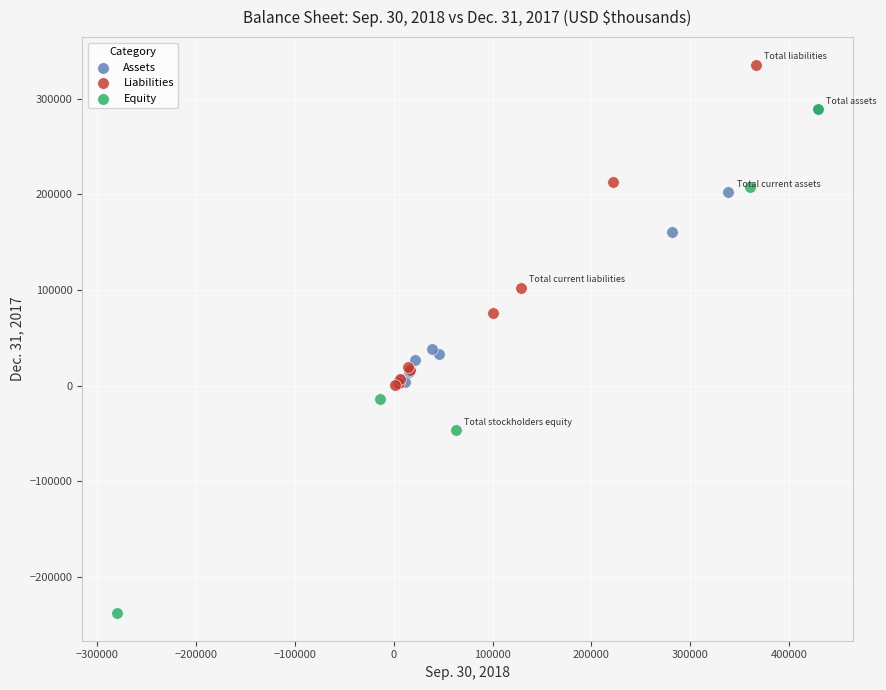

What are all the series names shown in the legend?

Assets, Liabilities, Equity